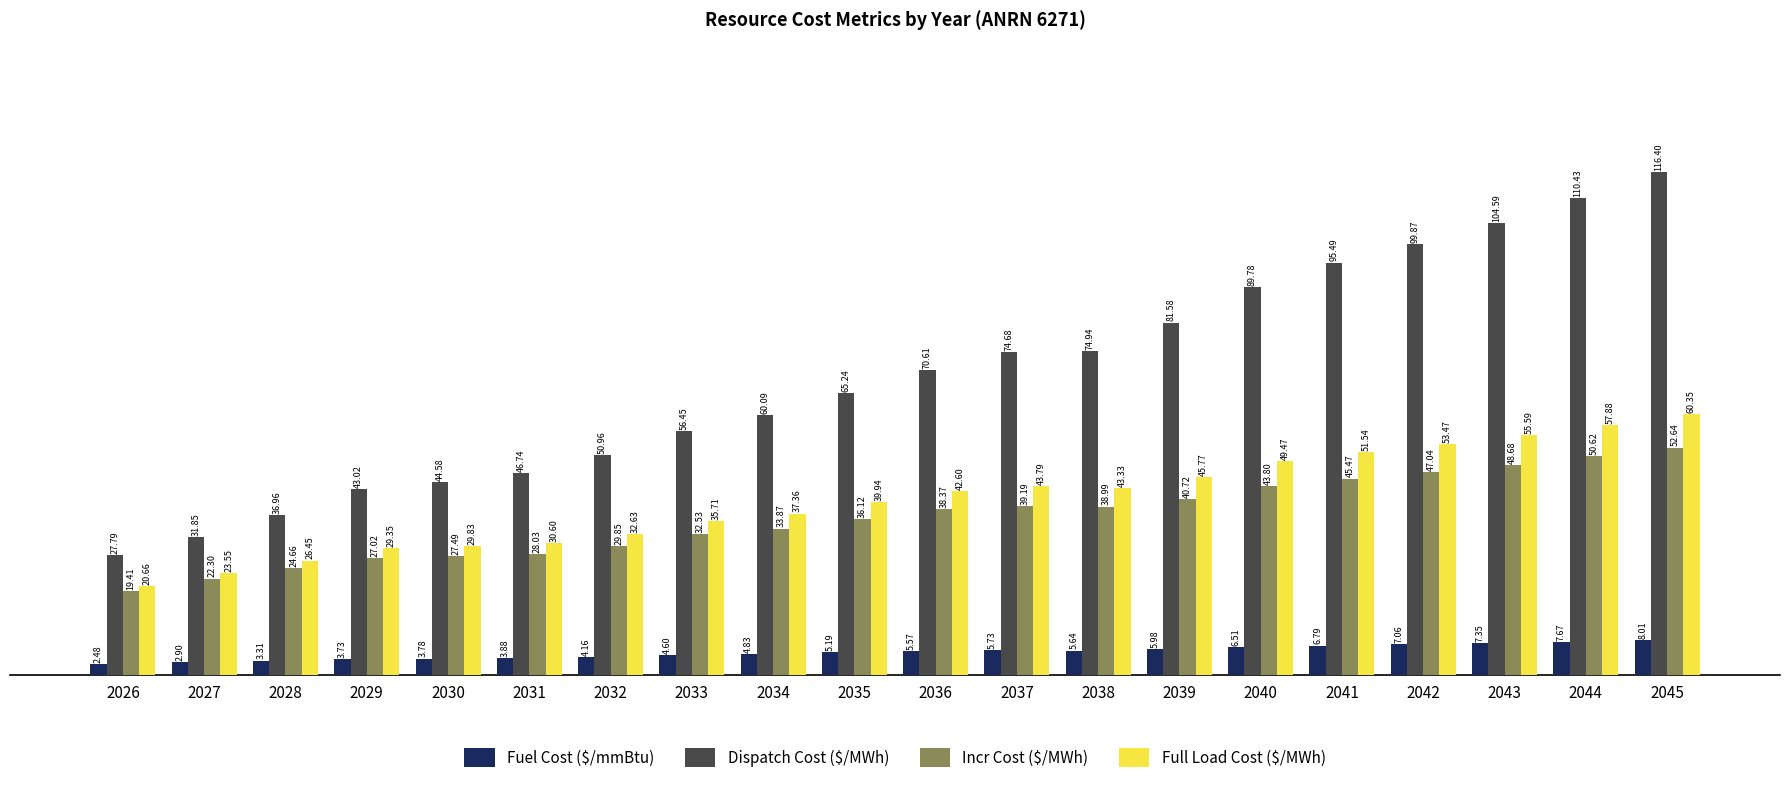

Which series has the largest range (max minus min)?

Dispatch Cost ($/MWh)